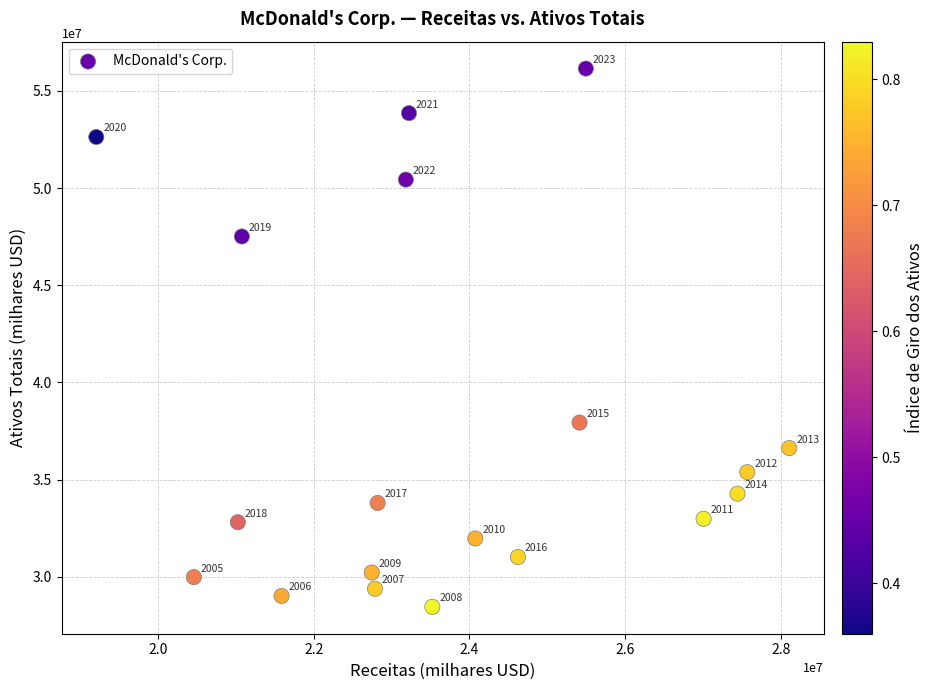

What is the range of Y values (max minus min)?

27685300